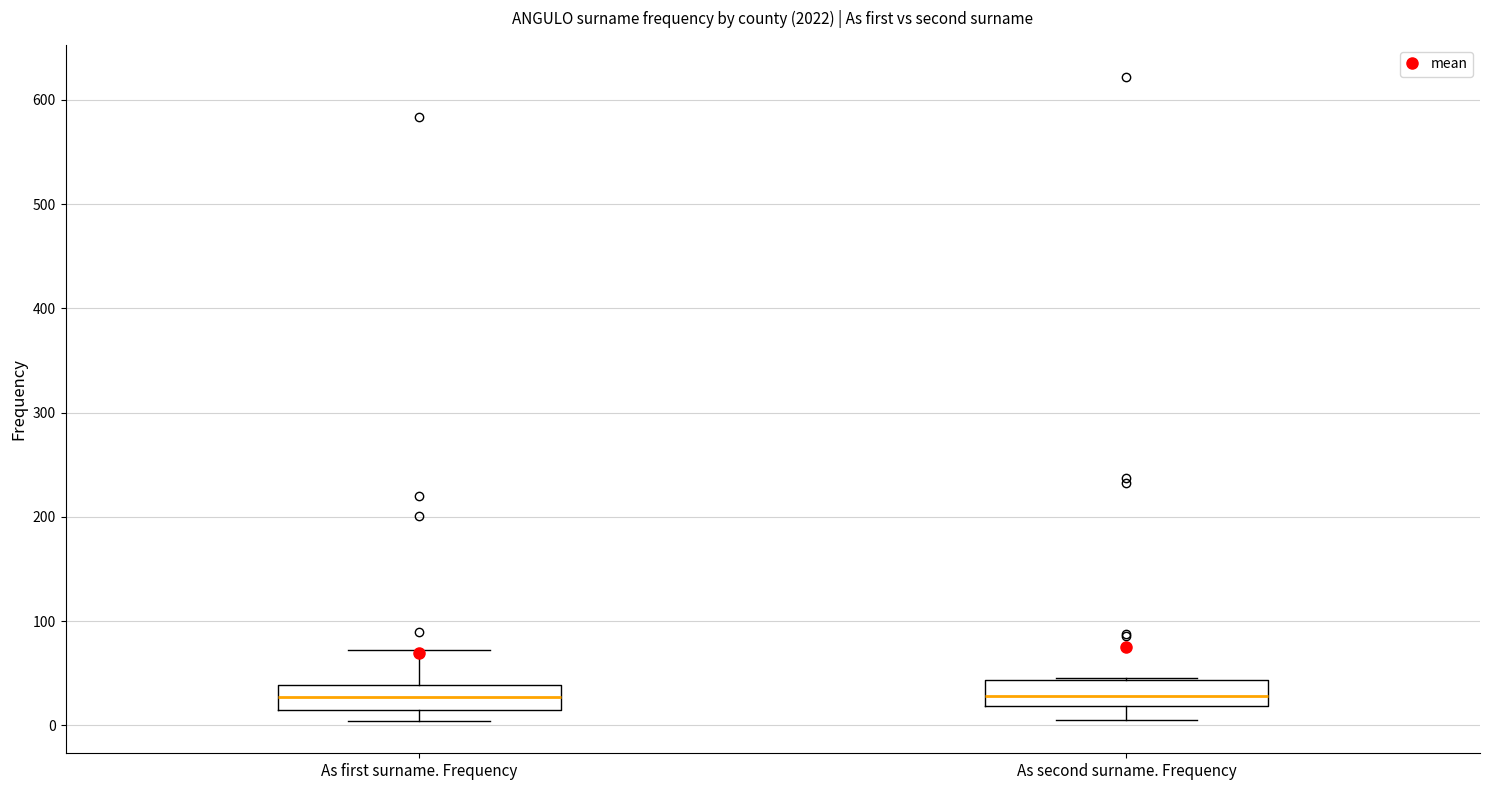

Reading left to right, read every box against the y-axis: the position of its median line, the range the box covers, and the ends of its whiskers. The values are not printed on the chart, so give them approximately, as read against the axis.

As first surname. Frequency: median 30, box 20 to 40, whiskers 0 to 70
As second surname. Frequency: median 30, box 20 to 40, whiskers 10 to 50